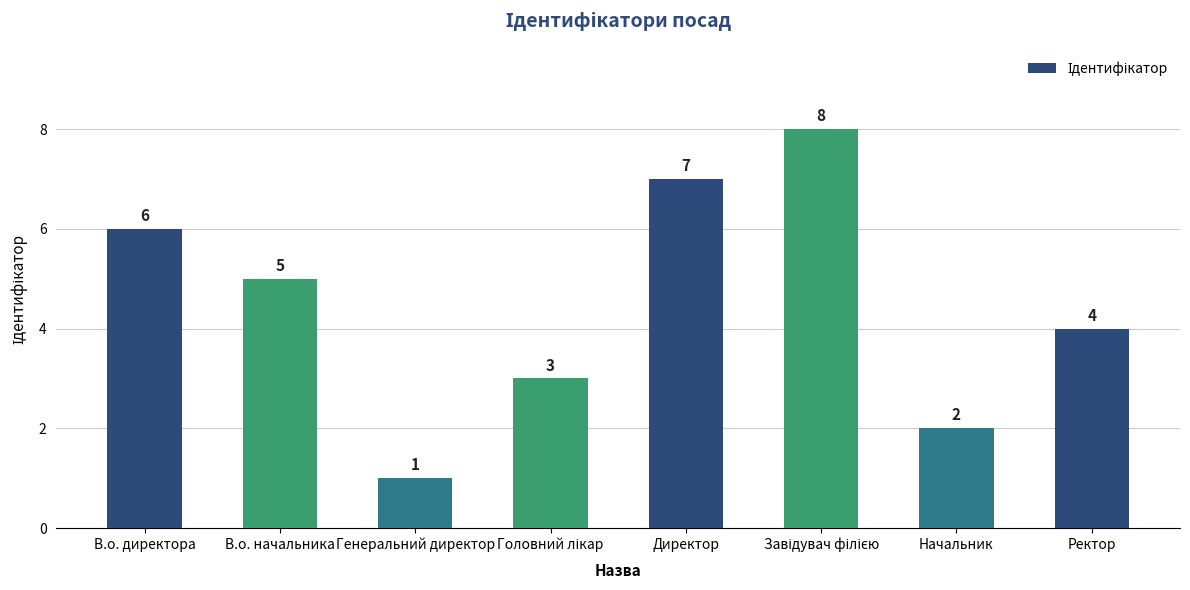

Approximately how many times larger is the value at Директор compared to Начальник?

3.5